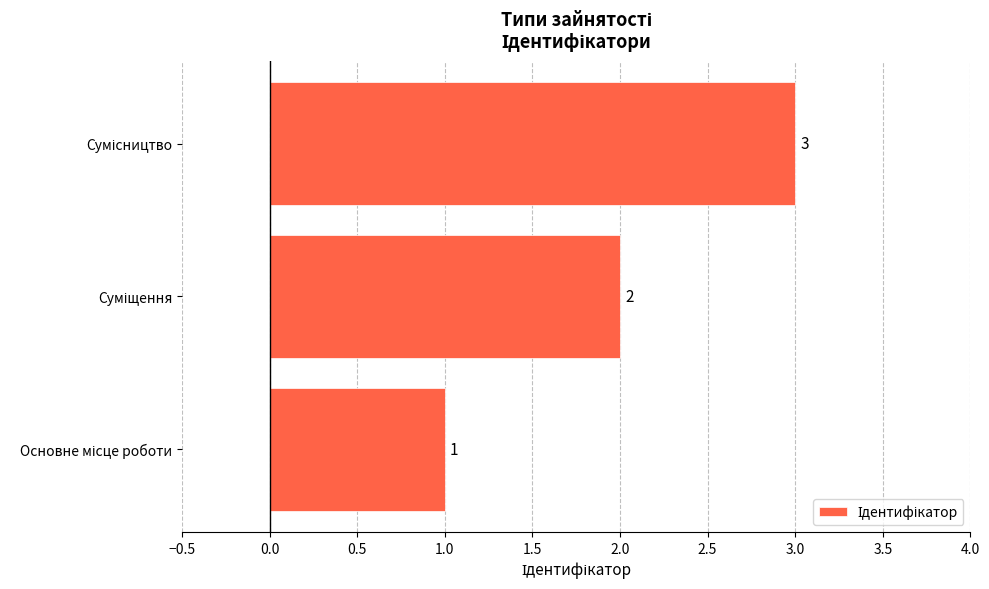

What is the maximum value shown in the chart?

3